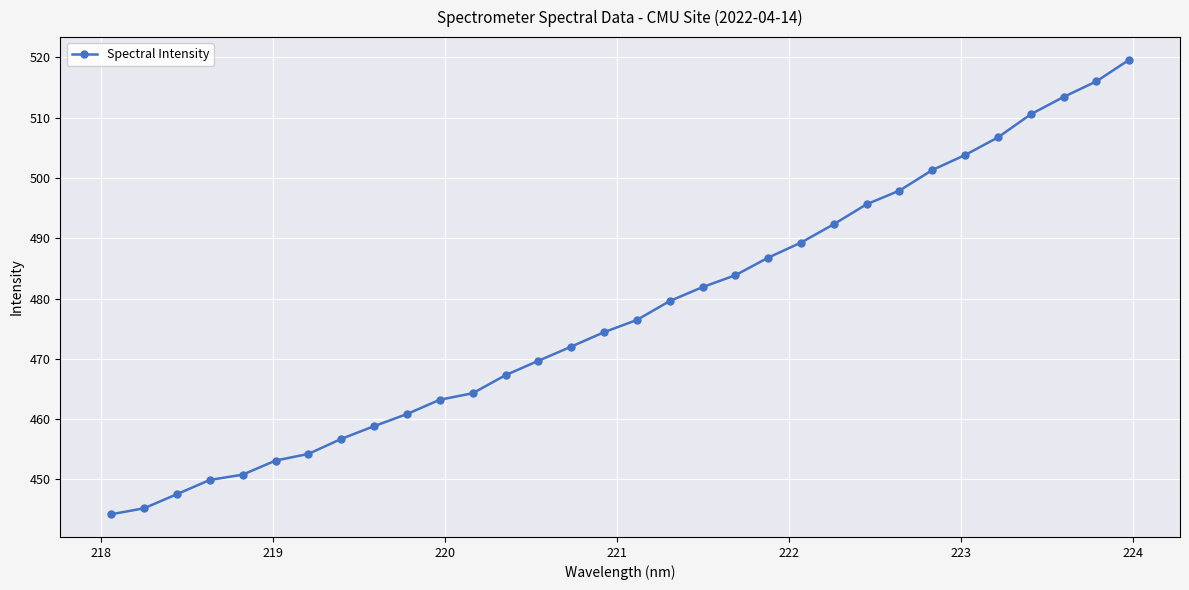

What is the value of the 28th point from the left?

506.7